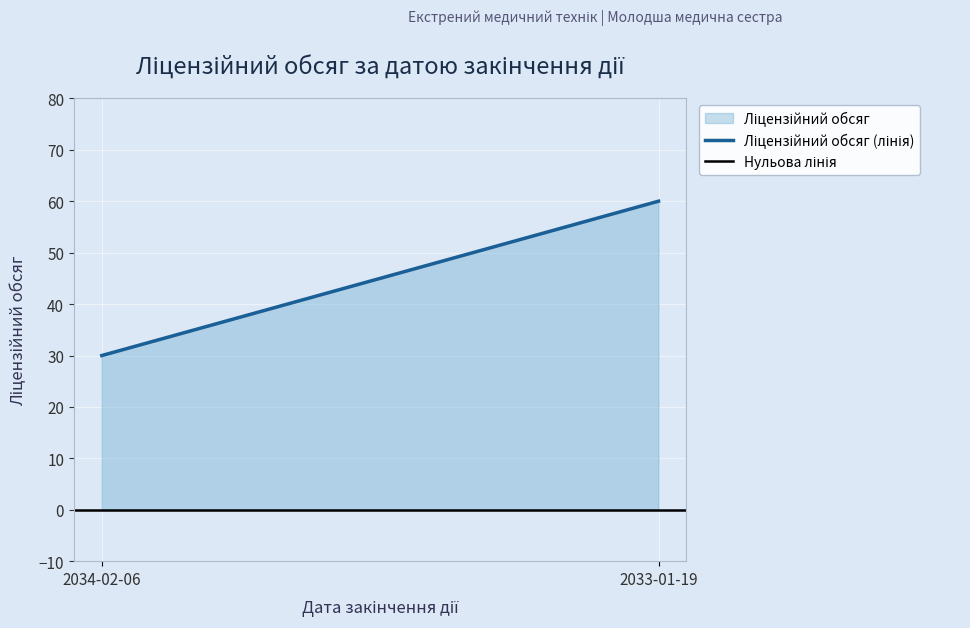

Which category has the lowest value across all series?

2034-02-06